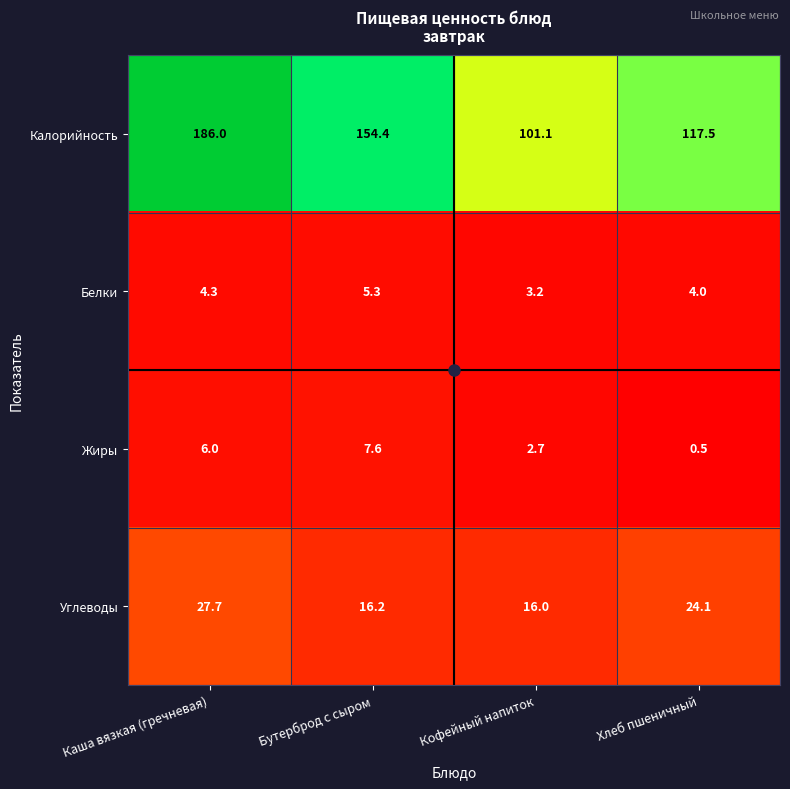

The Жиры series shows 4.2 at Кофейный напиток. True or false?

False